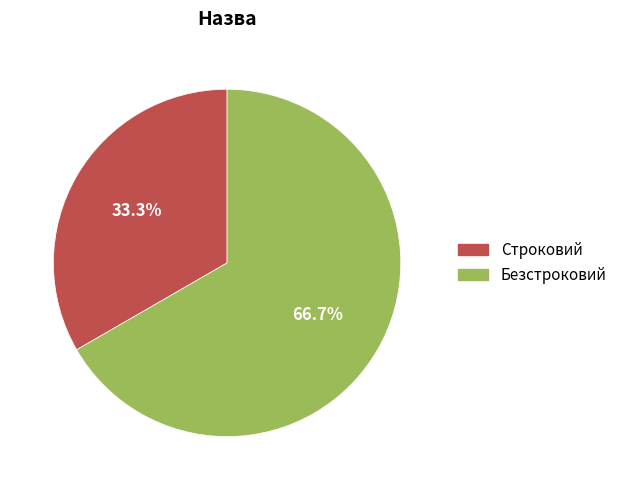

To the nearest percent, what is the difference between the largest and smallest slice percentages?

33%